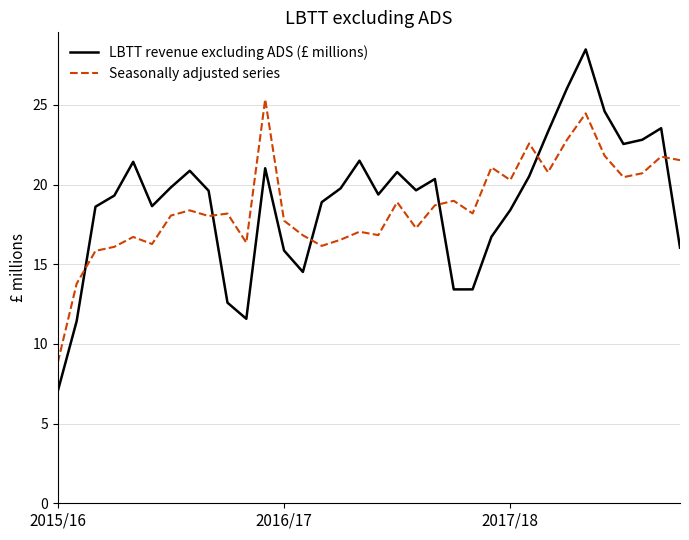

Rank the series by their maximum value, from lowest to highest.

Seasonally adjusted series, LBTT revenue excluding ADS (£ millions)